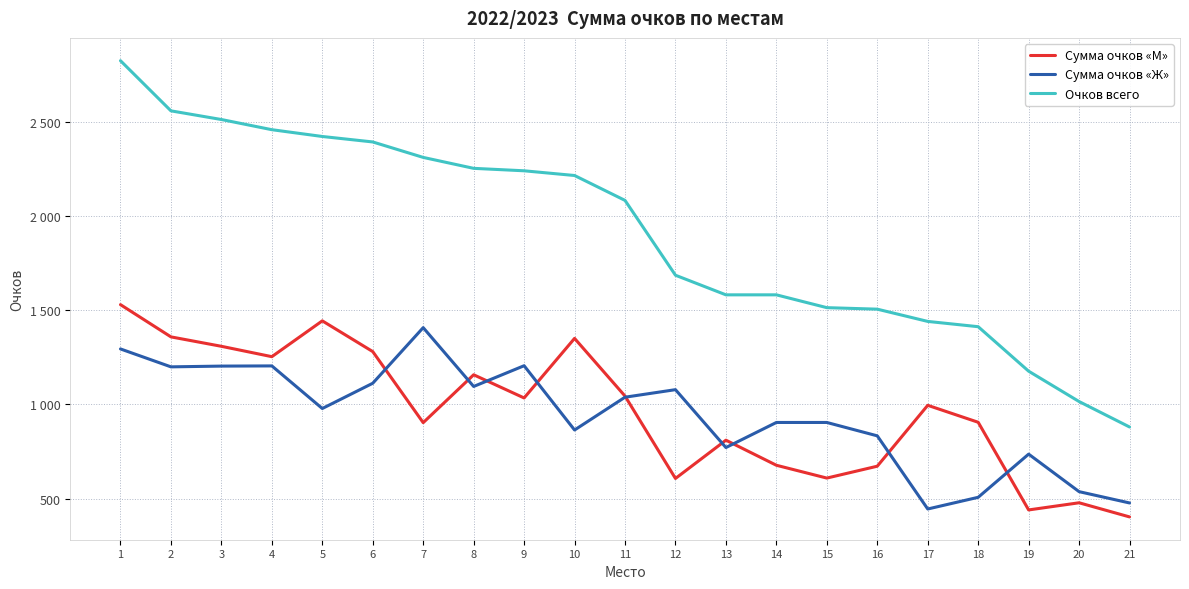

What are all the series names shown in the legend?

Сумма очков «М», Сумма очков «Ж», Очков всего